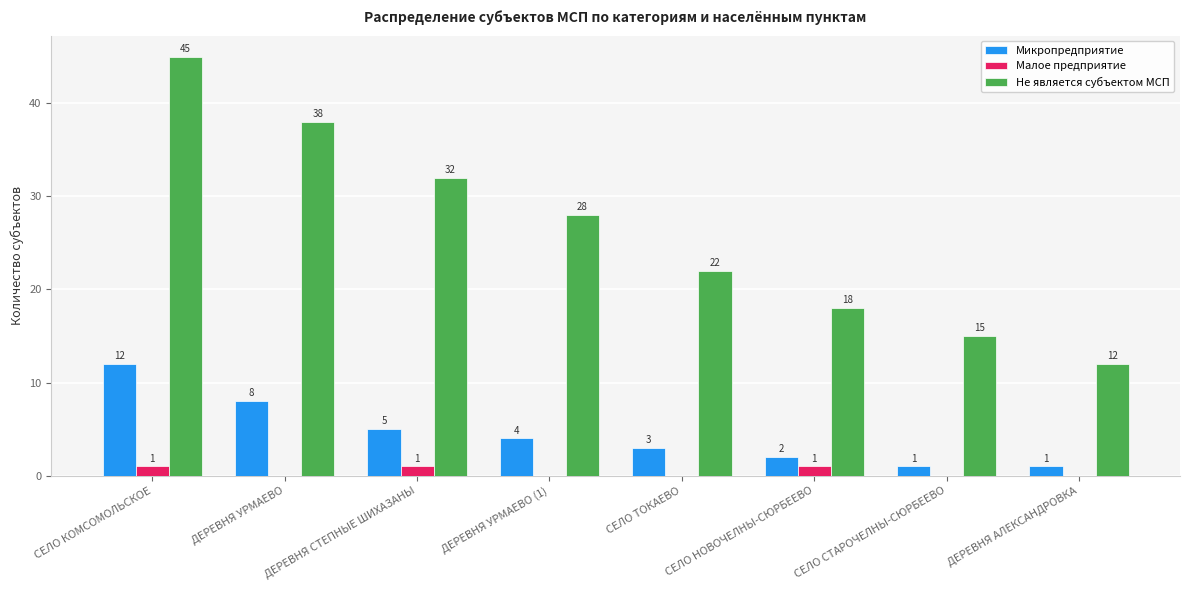

Count the Малое предприятие values in the range 0 to 1.

8